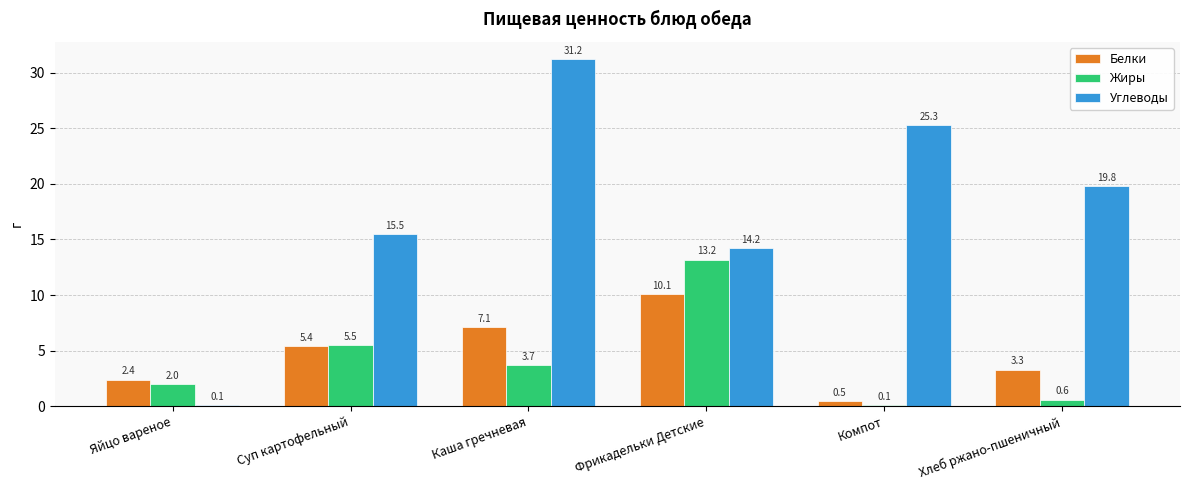

Is the value of Жиры at Фрикадельки Детские greater than the value of Белки at Фрикадельки Детские?

Yes